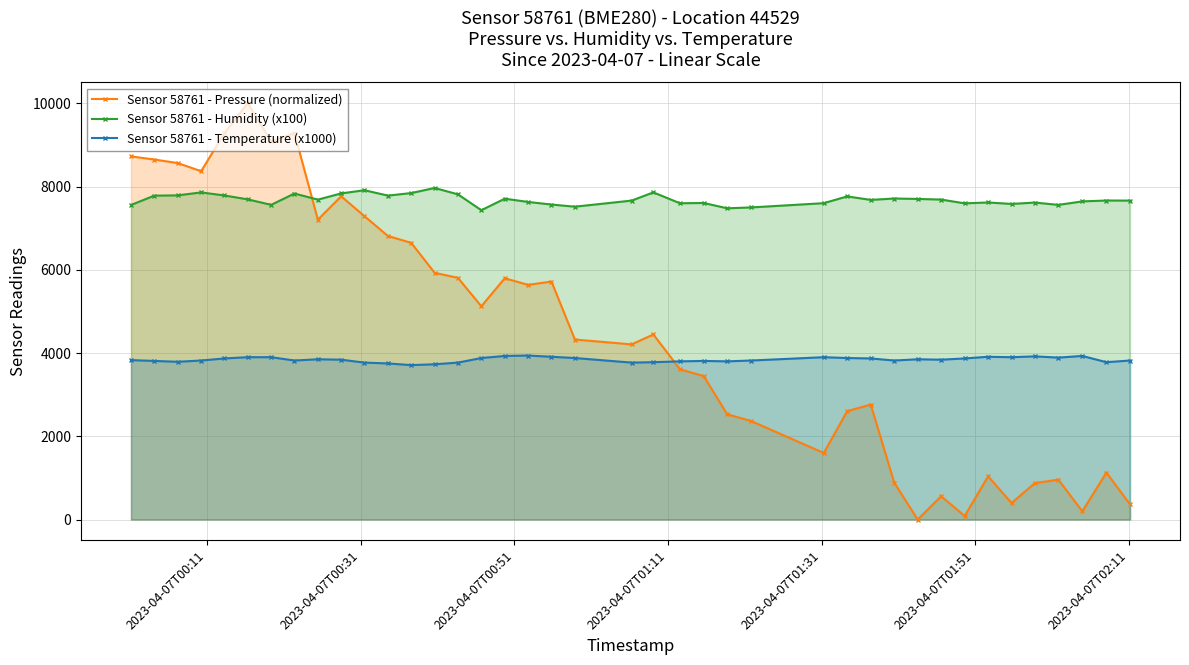

What is the value of the Sensor 58761 - Pressure (normalized) point at the 28th from the left?

2604.3